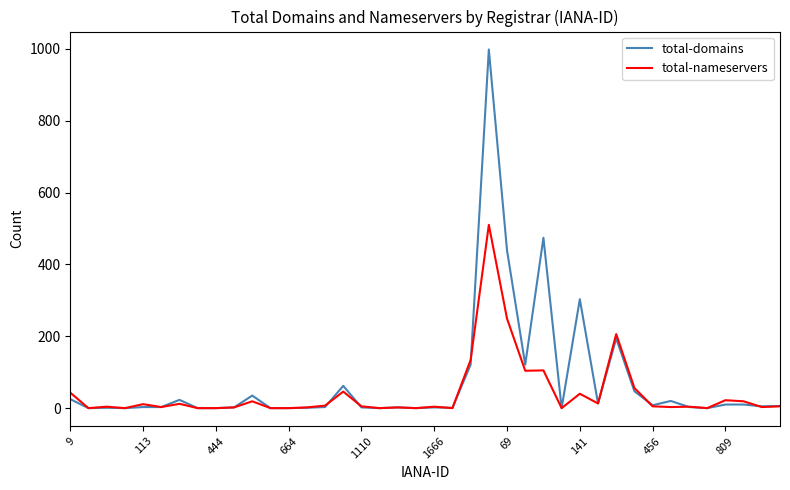

What is the maximum value shown in the chart?

998